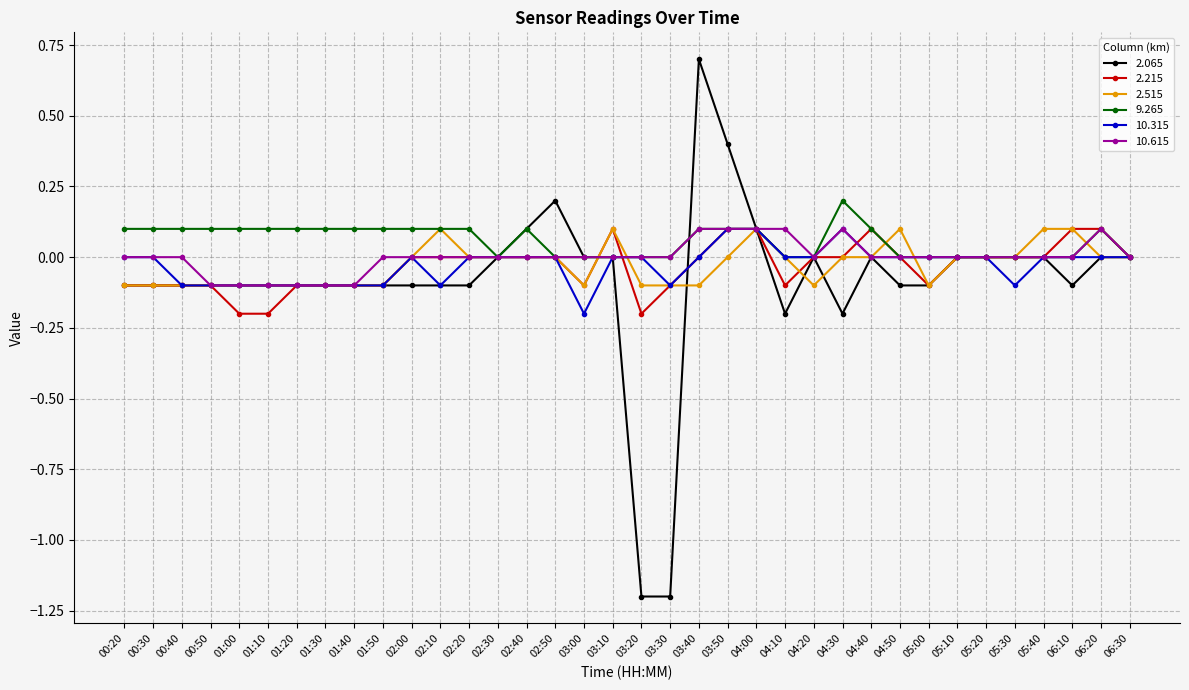

Is it true that 9.265 equals 0.1 at 06:10?

False